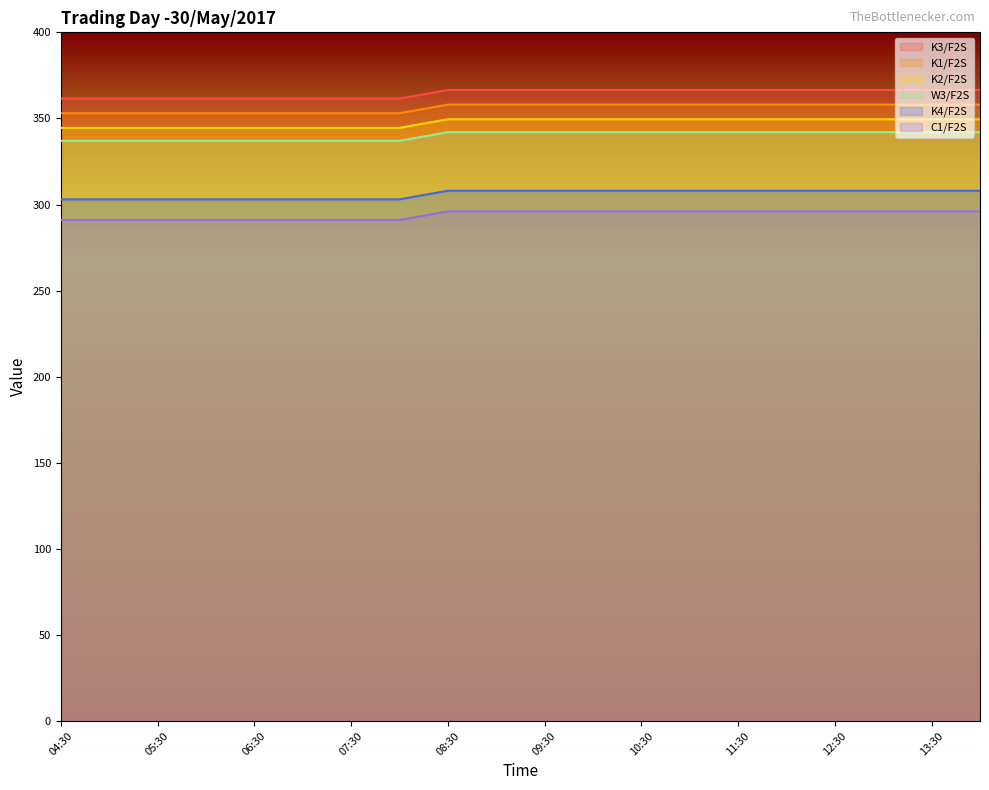

At 13:30, list the series in order from smallest to largest.

C1/F2S, K4/F2S, W3/F2S, K2/F2S, K1/F2S, K3/F2S